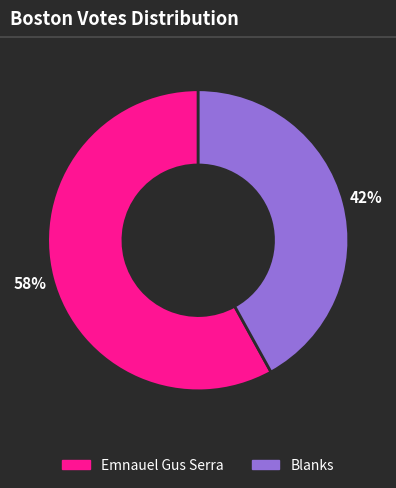

Does Emnauel Gus Serra account for over 50% of the chart?

Yes